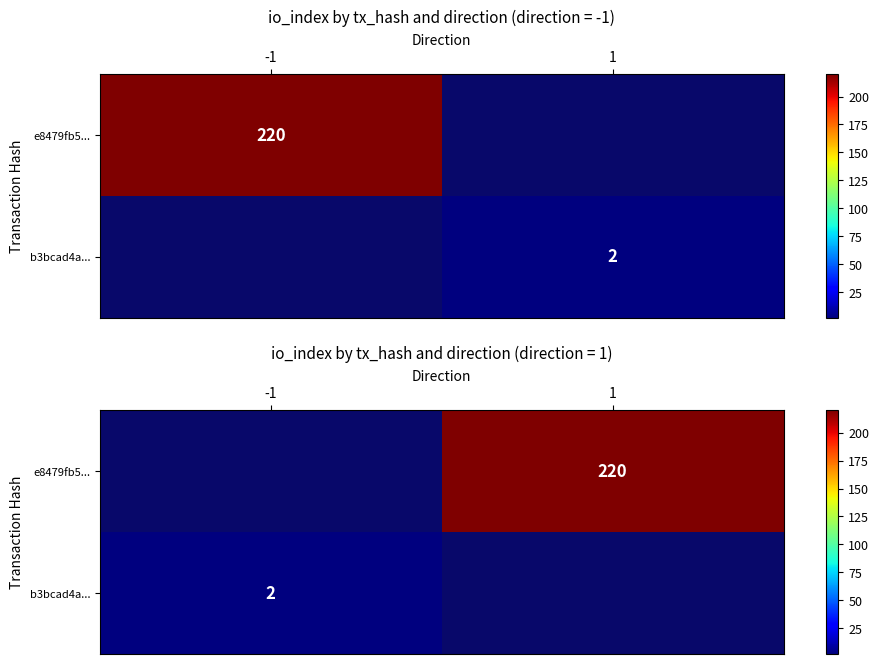

The e8479fb5... series shows 389.1 at 1. True or false?

False